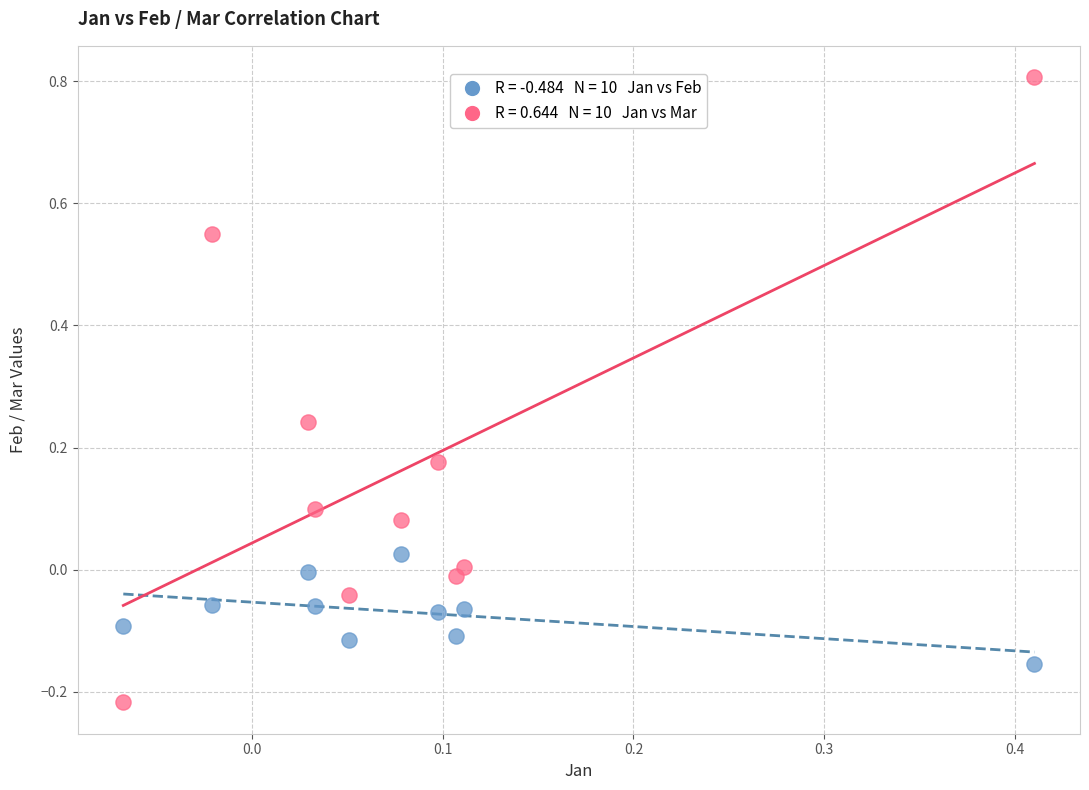

Across all data points, what is the range of Y values (max minus min)?

1.0